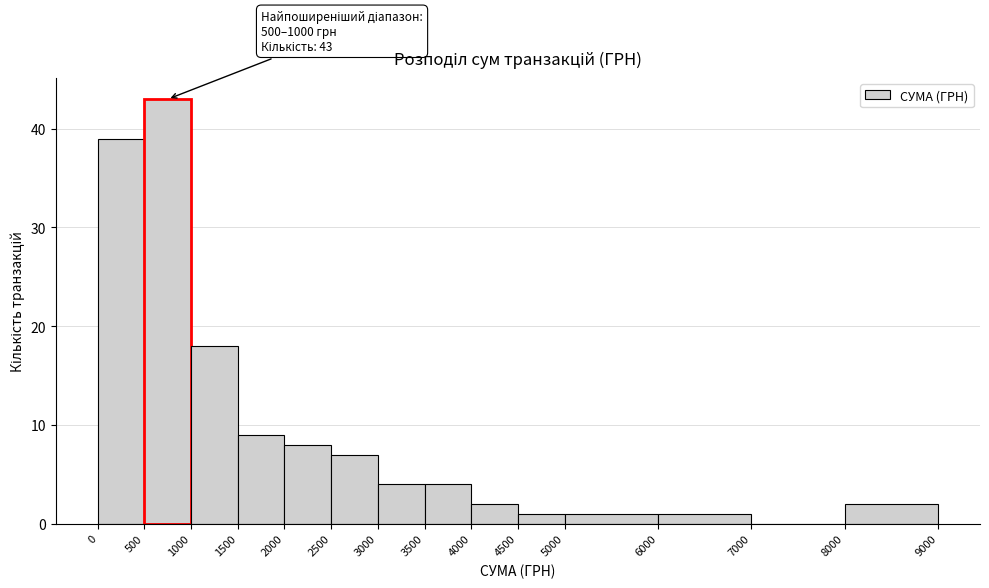

Over which range of the x-axis is the bar tallest?

500 to 1000